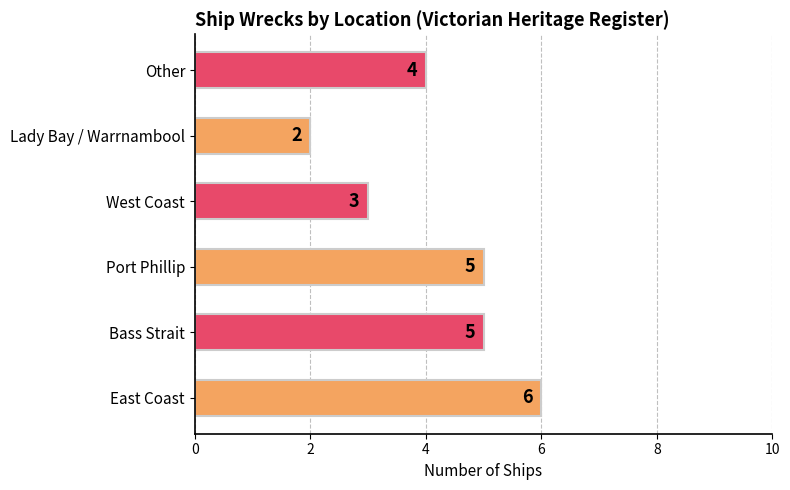

How many values are between 3 and 5?

4